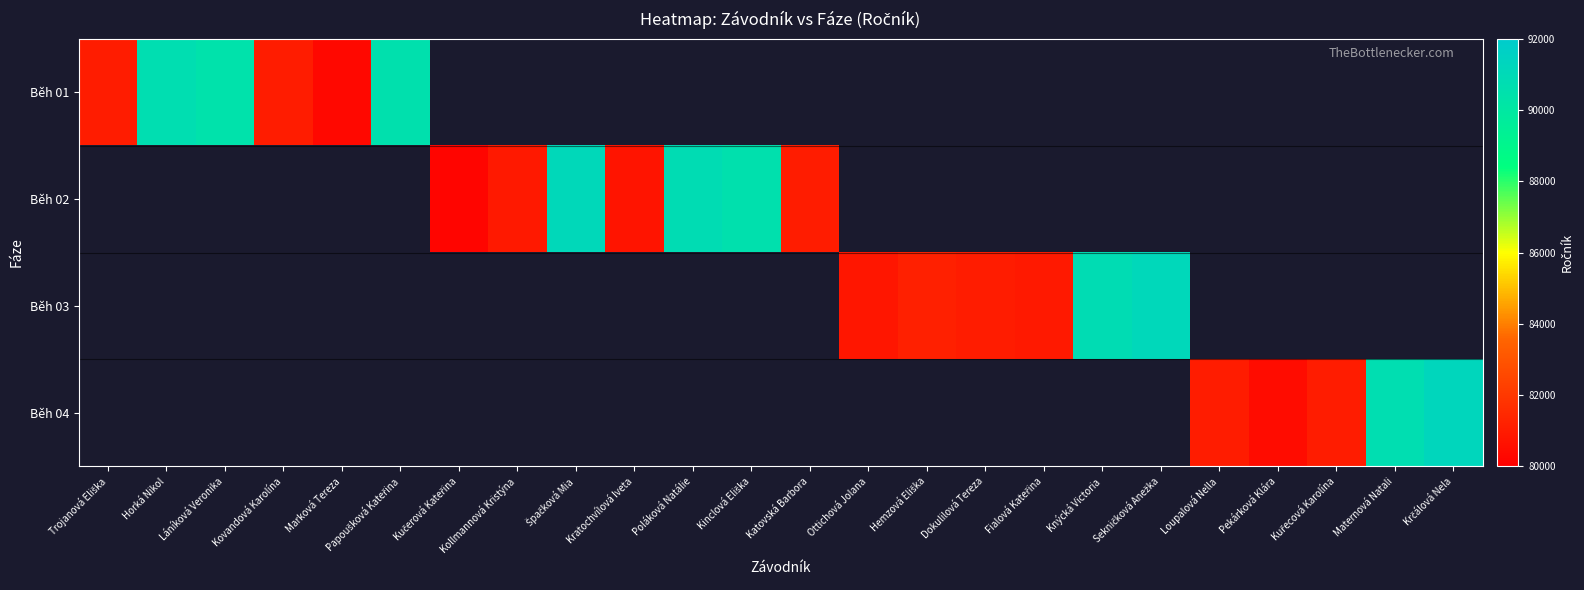

At Kollmannová Kristýna, list the series in order from smallest to largest.

Běh 01, Běh 03, Běh 04, Běh 02